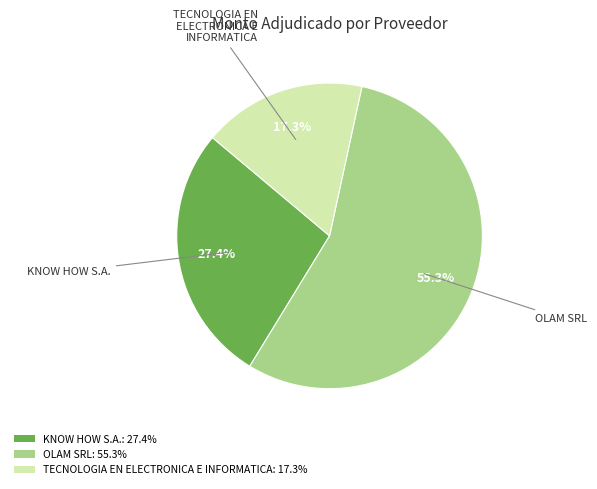

To the nearest percent, what is the average slice percentage?

33%